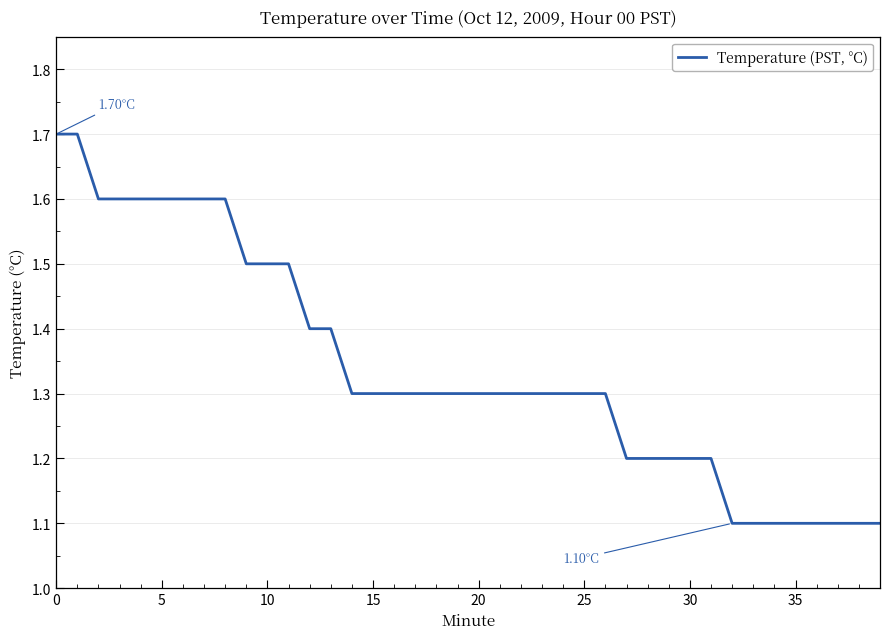

Reading left to right, transcribe all the data shown in this chart.

1.7	1.7	1.6	1.6	1.6	1.6	1.6	1.6	1.6	1.5	1.5	1.5	1.4	1.4	1.3	1.3	1.3	1.3	1.3	1.3	1.3	1.3	1.3	1.3	1.3	1.3	1.3	1.2	1.2	1.2	1.2	1.2	1.1	1.1	1.1	1.1	1.1	1.1	1.1	1.1